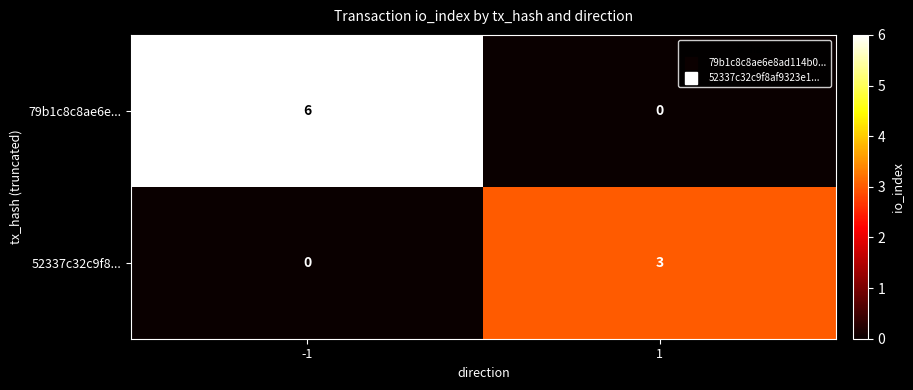

What is the sum of the 79b1c8c8ae6e... values at -1 and 1?

6